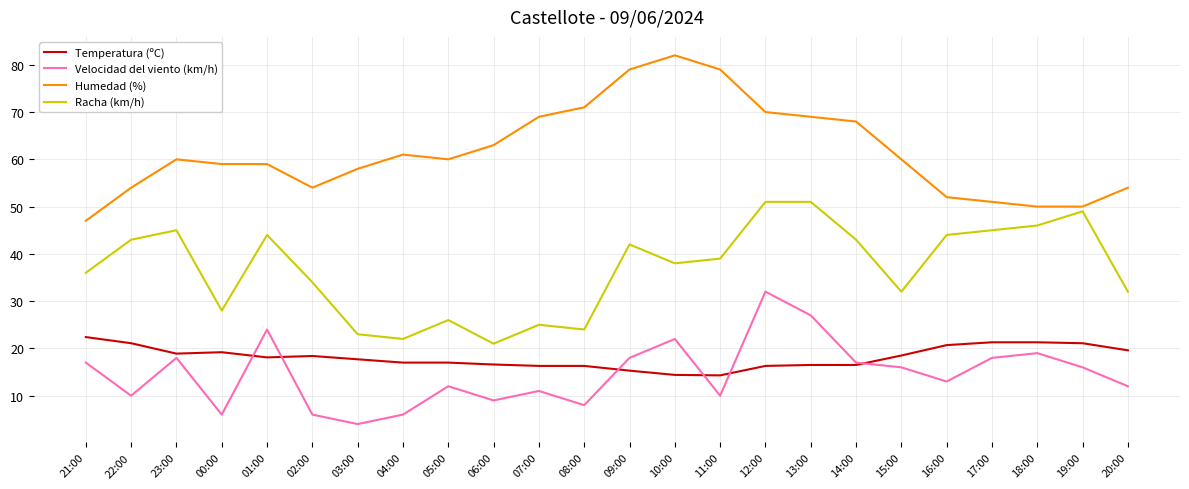

Is the value of Temperatura (ºC) at 09:00 greater than the value of Velocidad del viento (km/h) at 04:00?

Yes